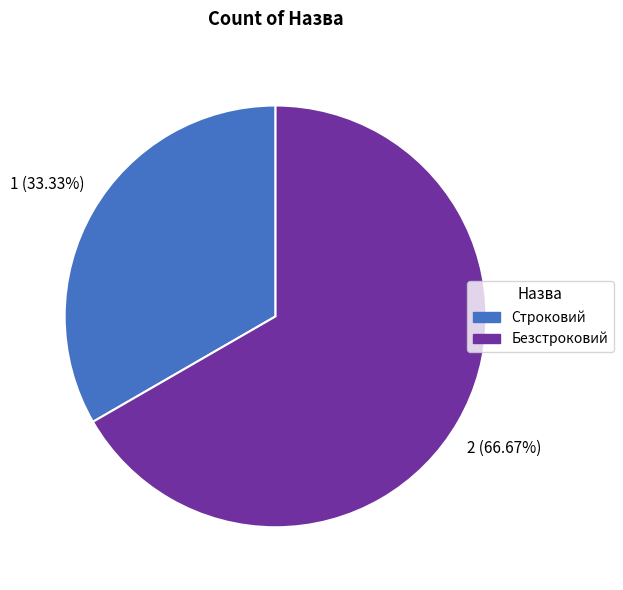

True or false: Безстроковий accounts for 67% of the total.

True